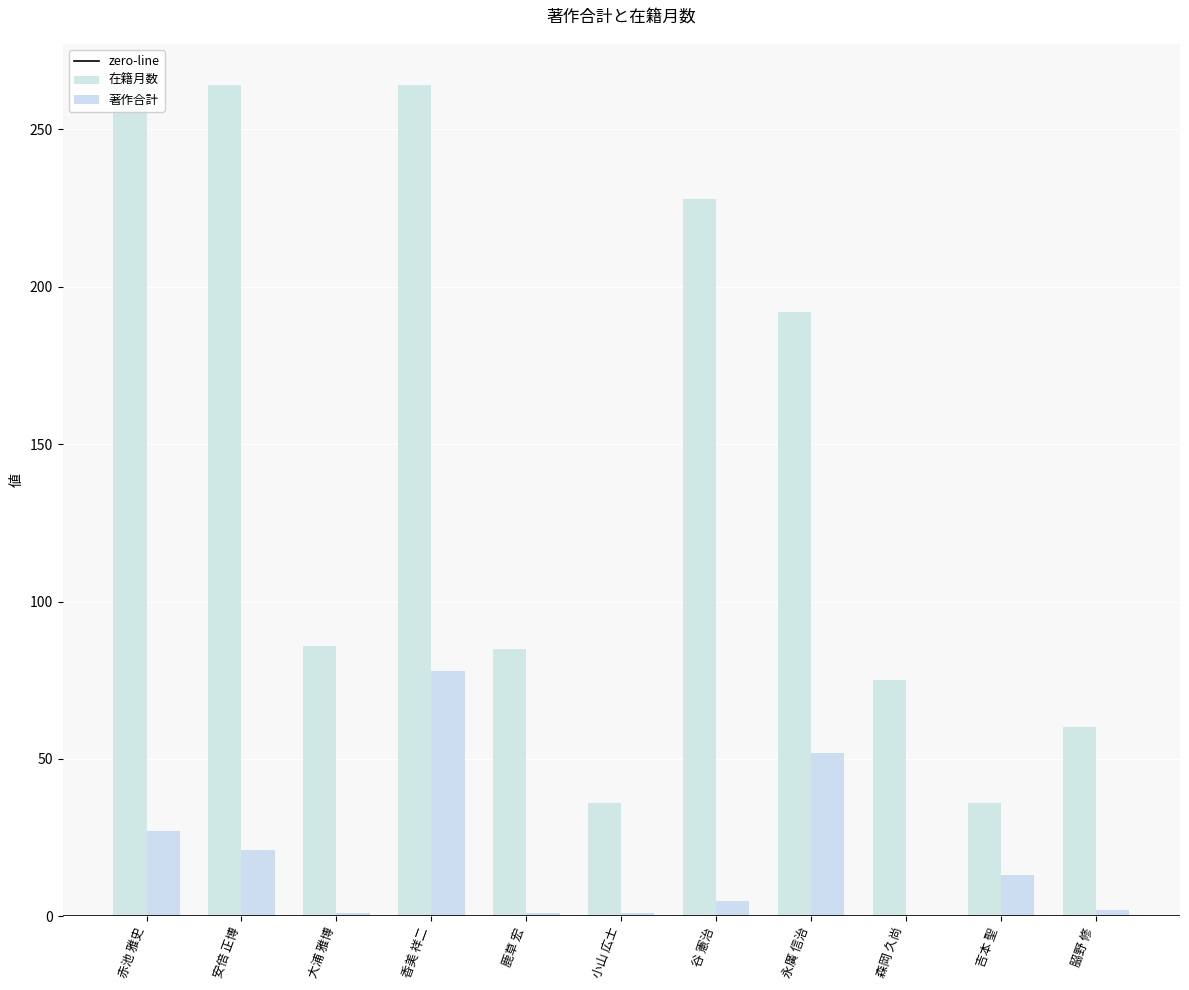

At 大浦 雅博, list the series in order from smallest to largest.

著作合計, 在籍月数